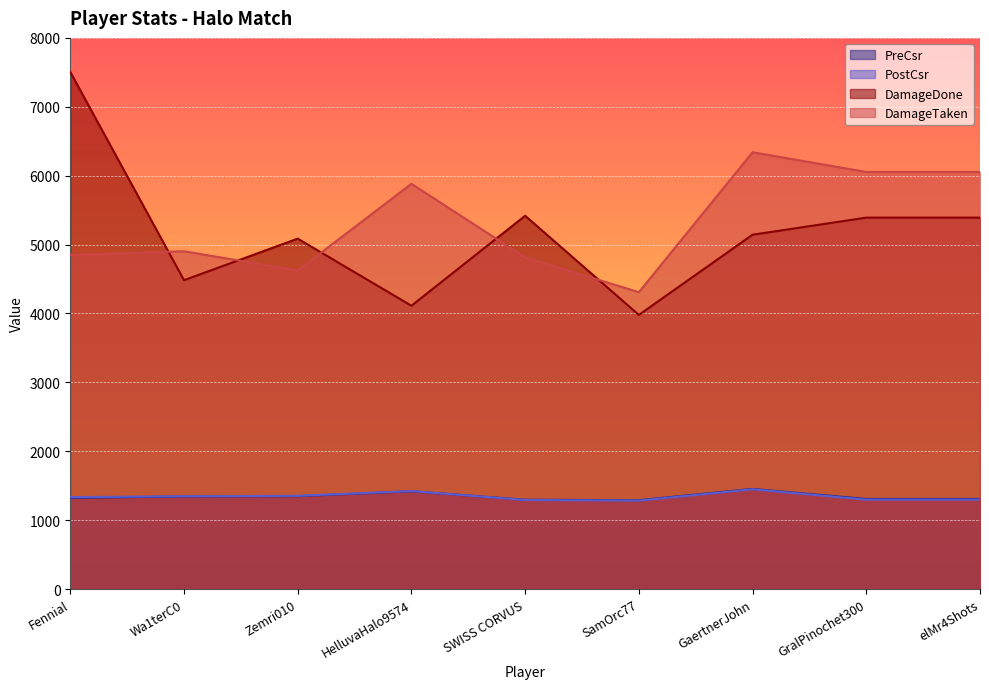

What is the total value across all series at Fennial?

15010